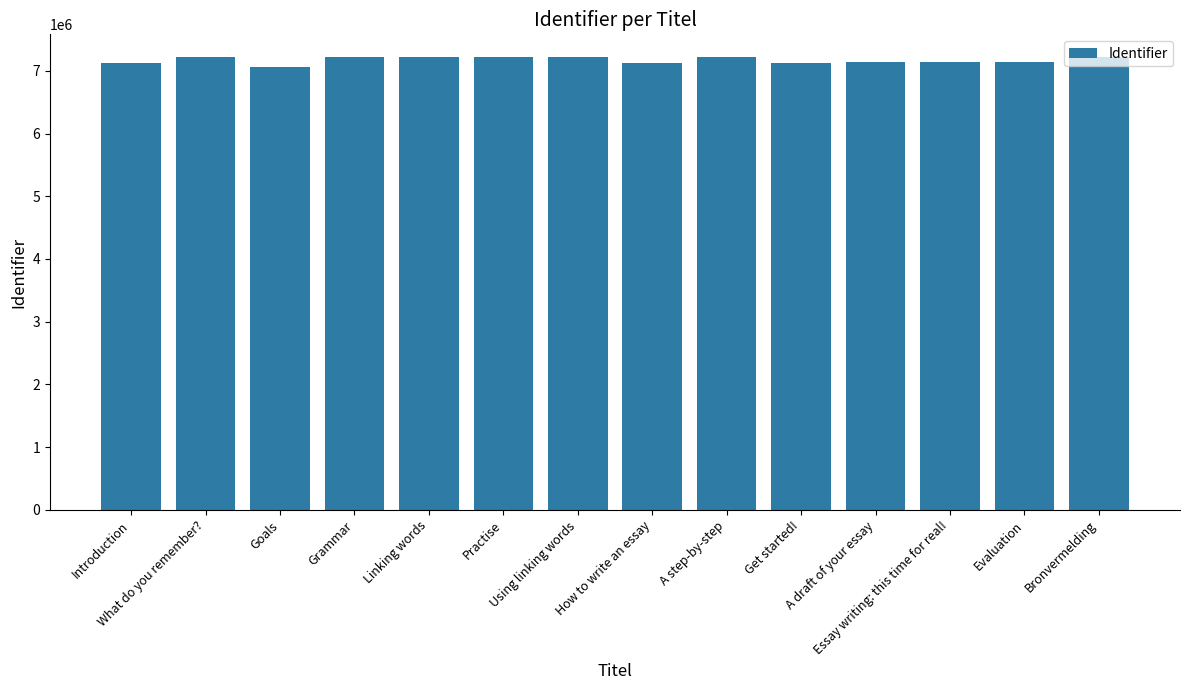

What is the difference between the maximum and second lowest values?

88525